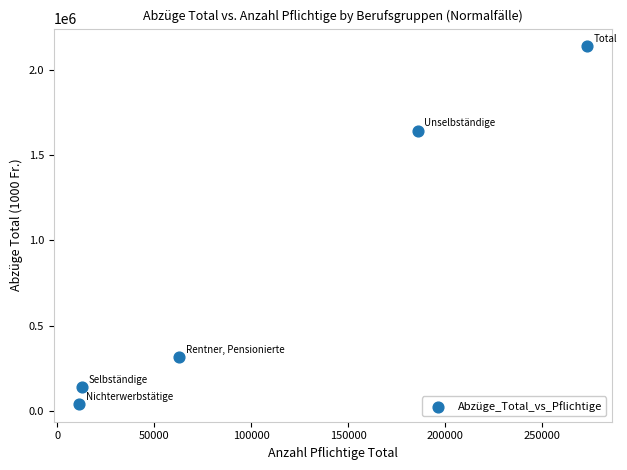

What is the average Y value?

855409.3